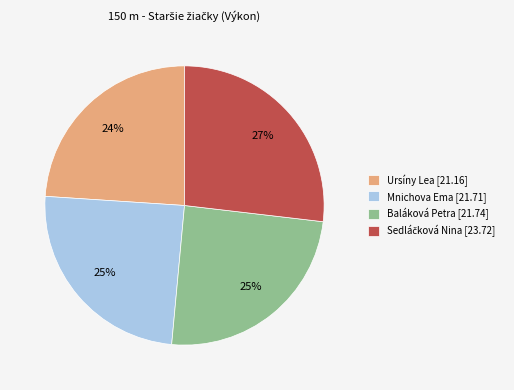

Which category has the smallest portion of the pie?

Ursíny Lea